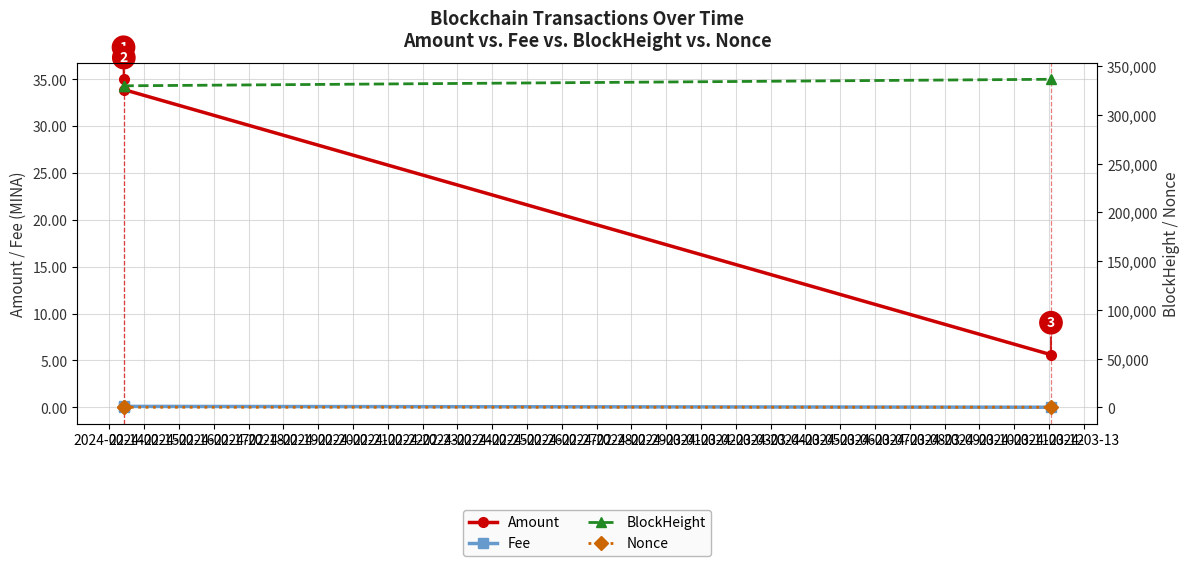

Does the chart display data point markers on the line(s)?

Yes